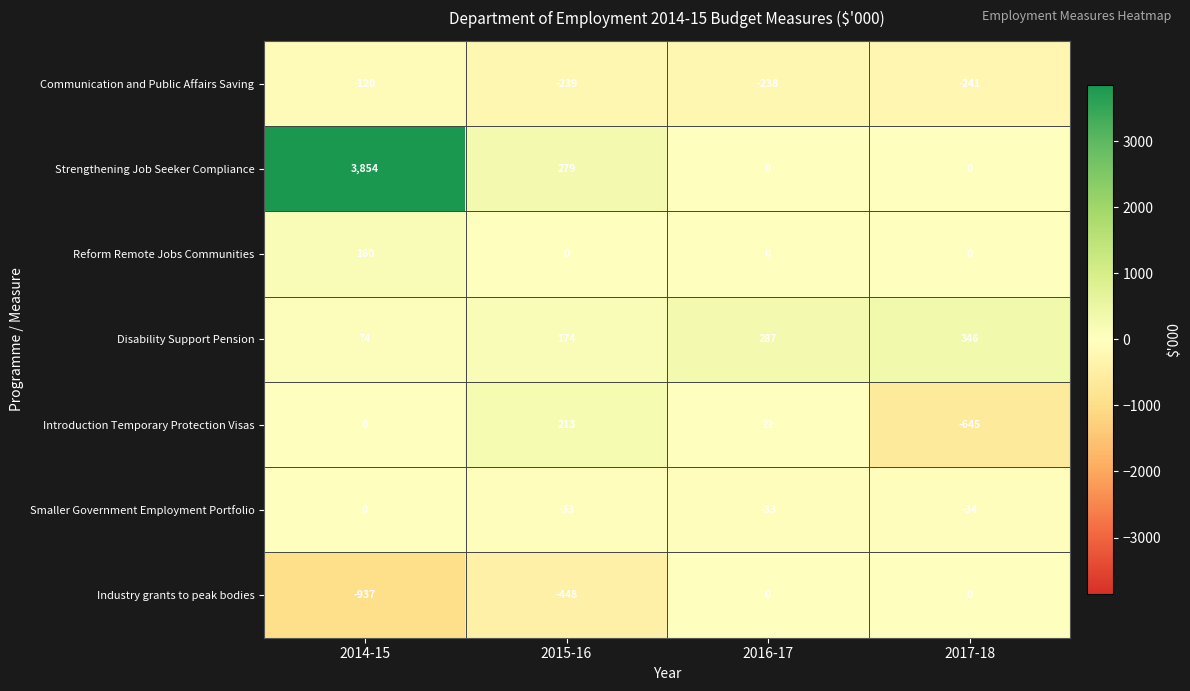

Reading left to right, what are all the values shown in this chart?

Communication and Public Affairs Saving: -120	-239	-238	-241
Strengthening Job Seeker Compliance: 3854	279	0	0
Reform Remote Jobs Communities: 160	0	0	0
Disability Support Pension: 74	174	287	346
Introduction Temporary Protection Visas: 0	213	22	-645
Smaller Government Employment Portfolio: 0	-33	-33	-34
Industry grants to peak bodies: -937	-448	0	0